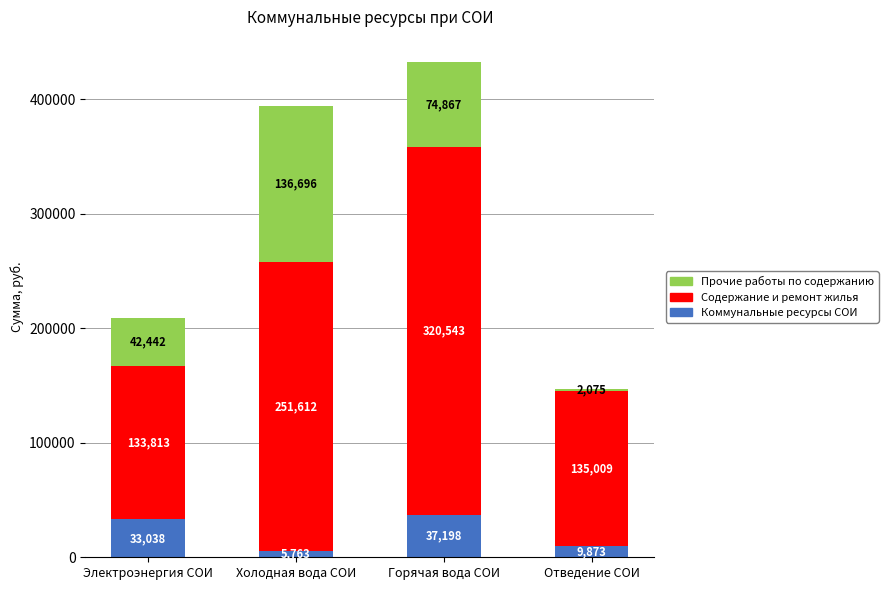

At which category is the sum across all series the highest?

Горячая вода СОИ